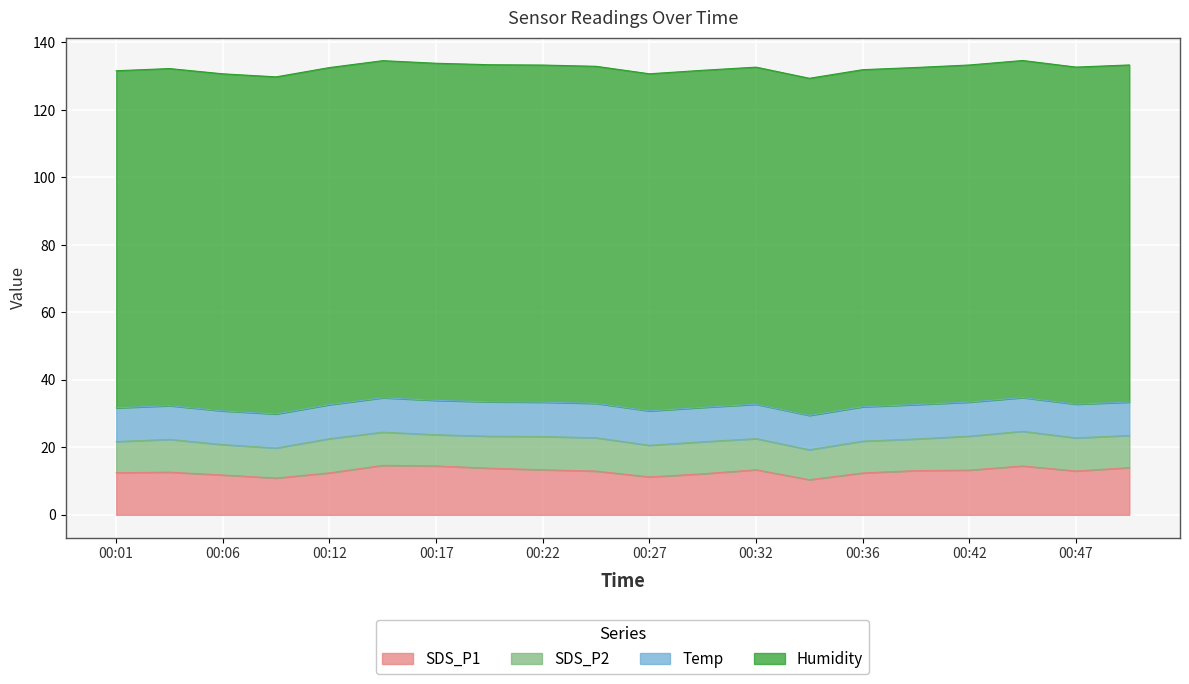

Rank the series at 00:42 from lowest to highest value.

SDS_P2, Temp, SDS_P1, Humidity